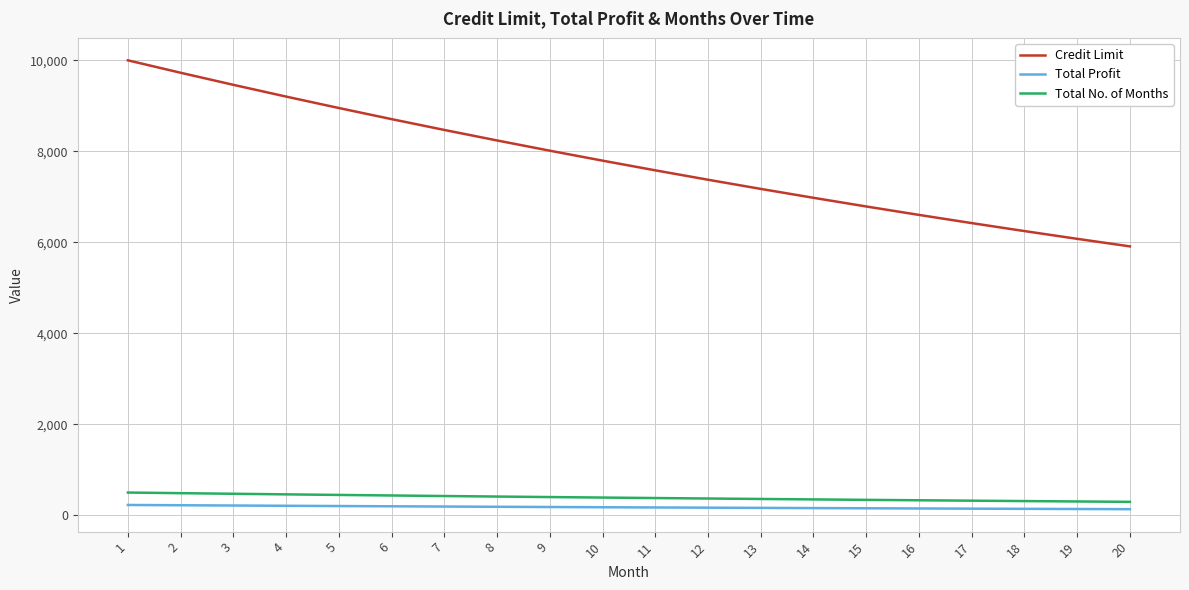

True or false: Total Profit and Credit Limit cross at least once.

False